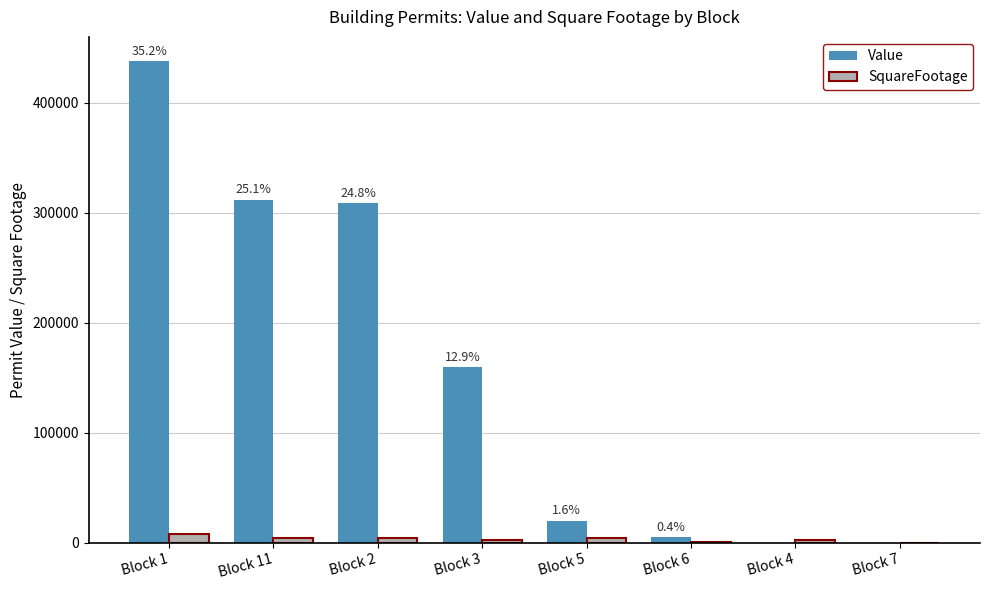

What are all the series names shown in the legend?

Value, SquareFootage